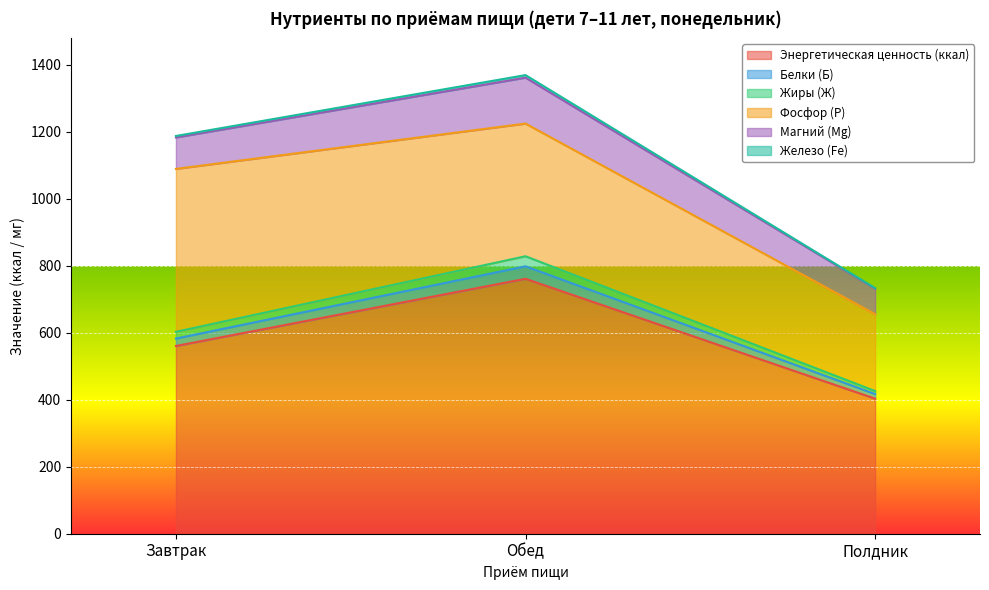

At which category is the sum across all series the highest?

Обед